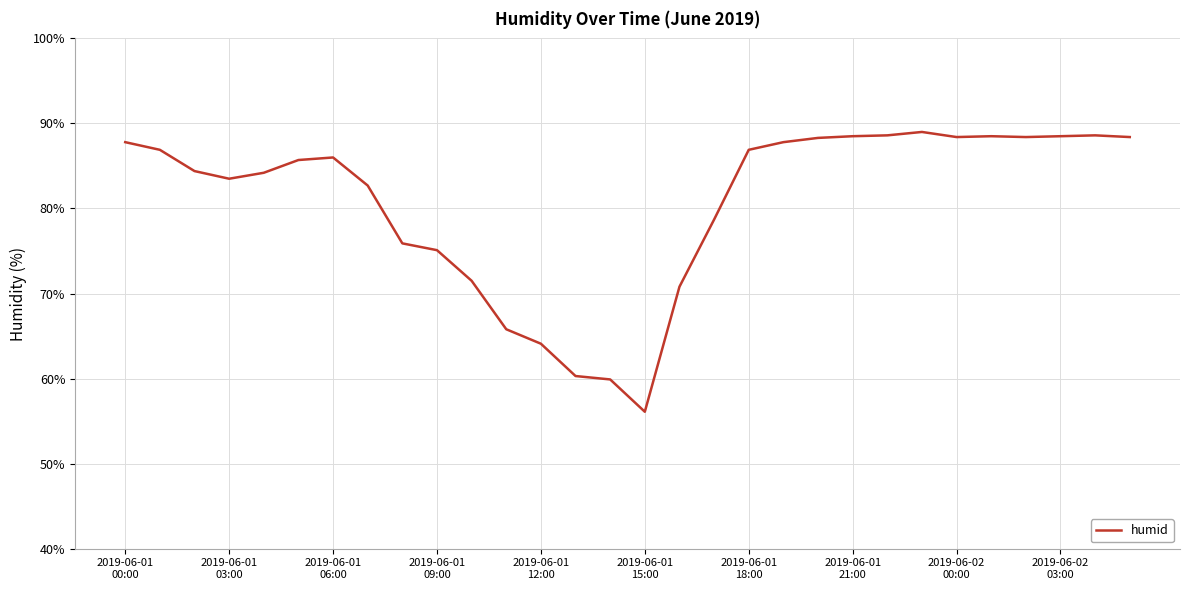

What is the maximum value shown in the chart?

89.0